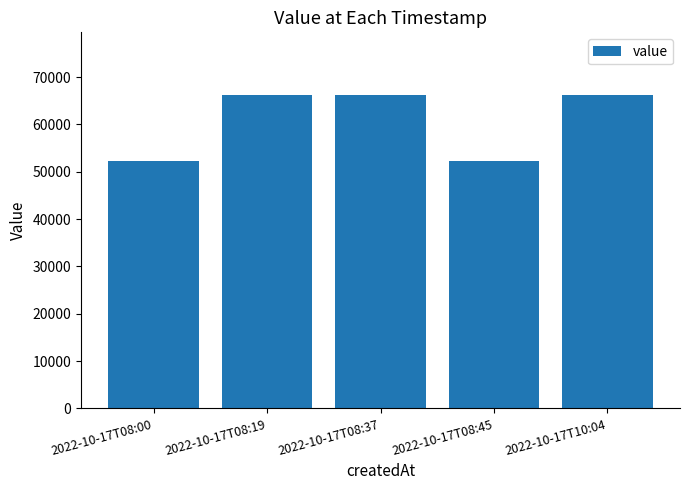

What is the maximum value shown in the chart?

66229.4